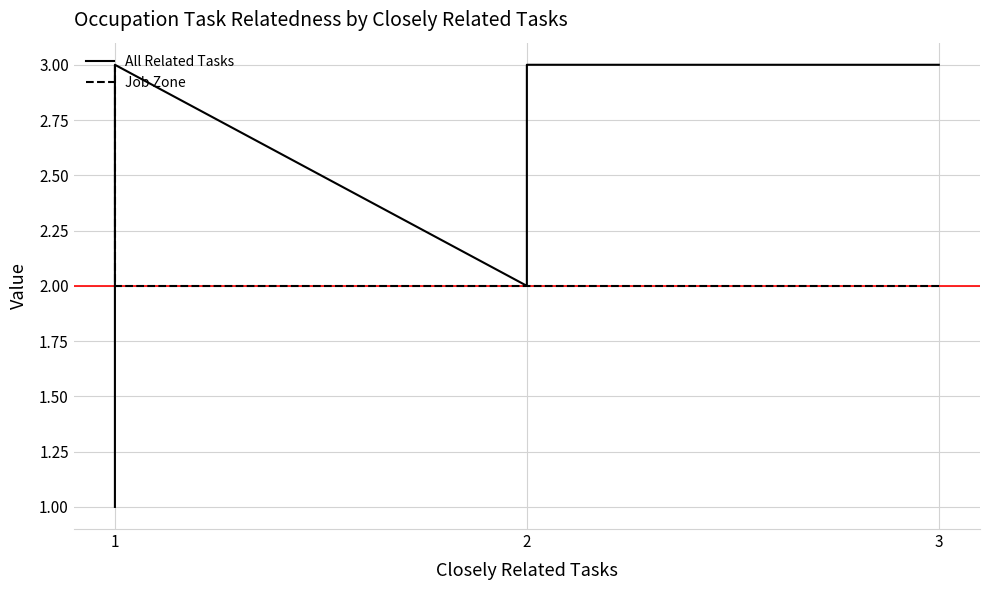

What is the difference between the second highest and minimum values in the All Related Tasks series?

2